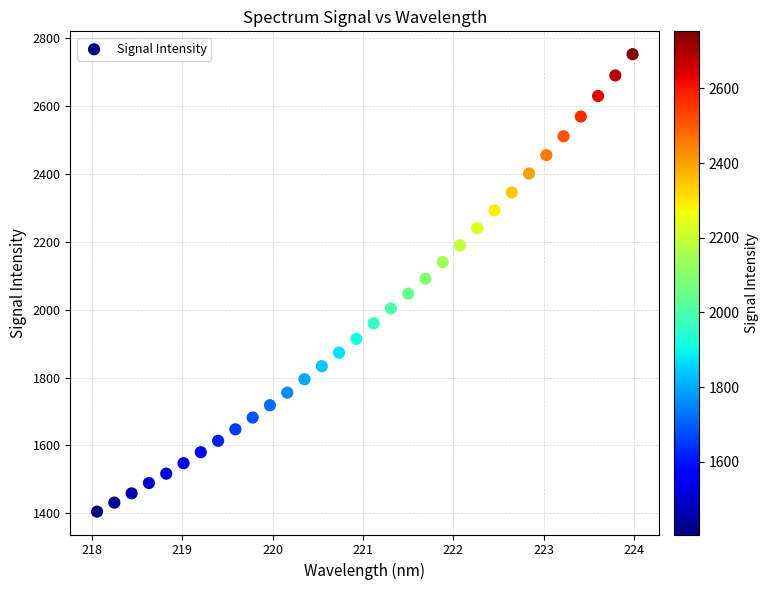

What is the range of Y values (max minus min)?

1348.1